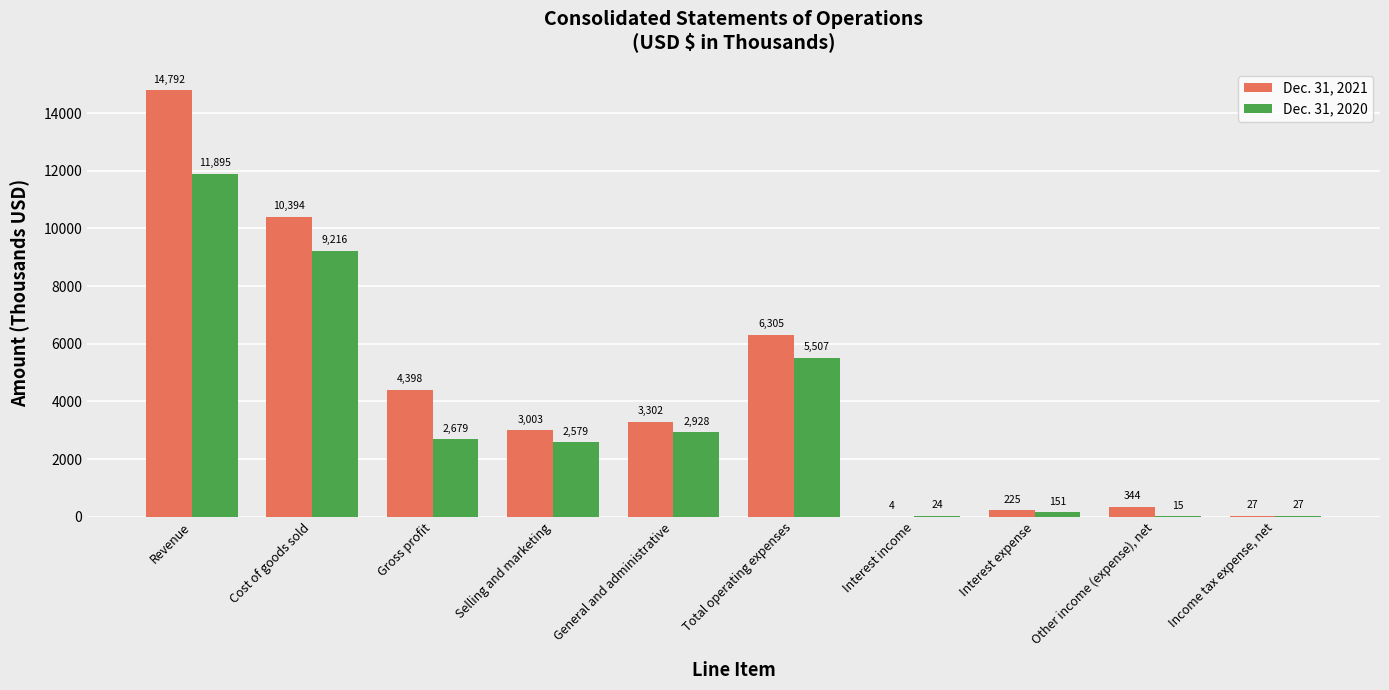

Is the value of Dec. 31, 2020 at General and administrative greater than the value of Dec. 31, 2021 at Other income (expense), net?

Yes